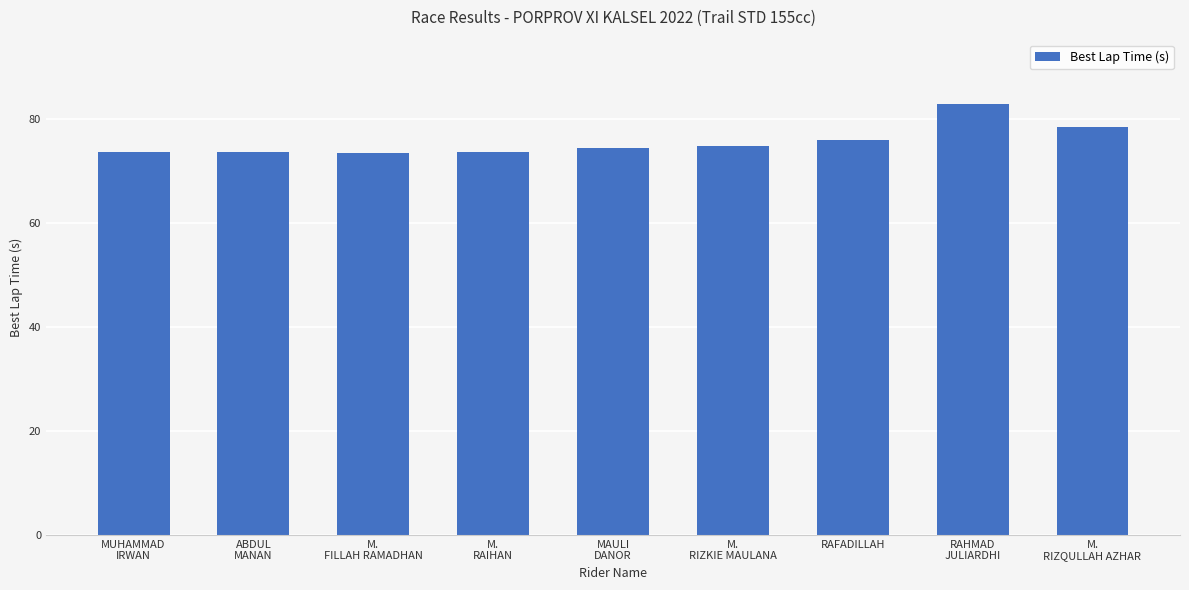

Which label corresponds to the largest value in the chart?

RAHMAD
JULIARDHI